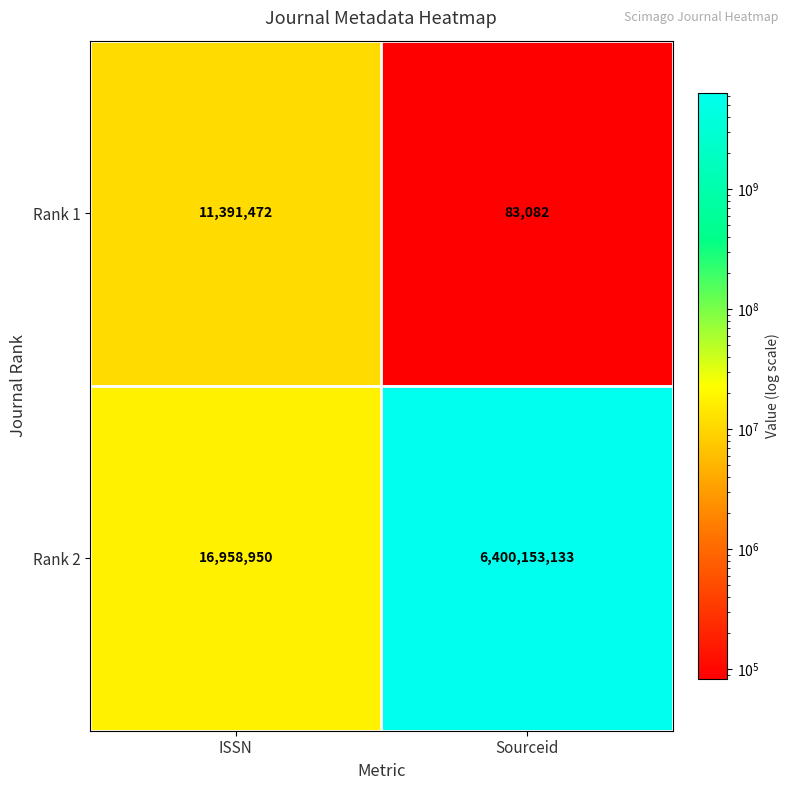

At which category is the sum across all series the highest?

Sourceid